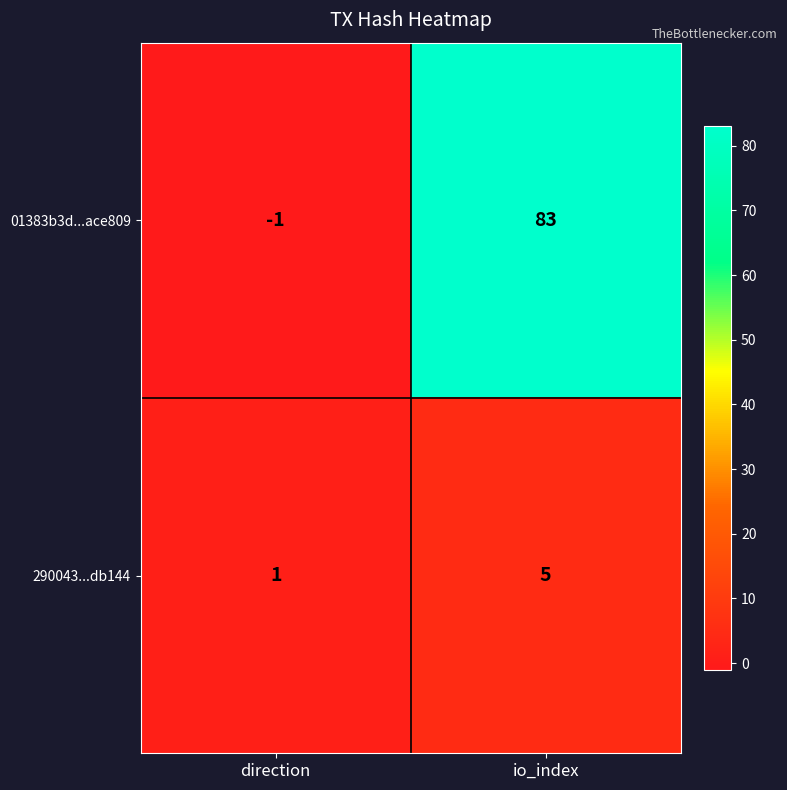

What is the total value across all series at io_index?

88